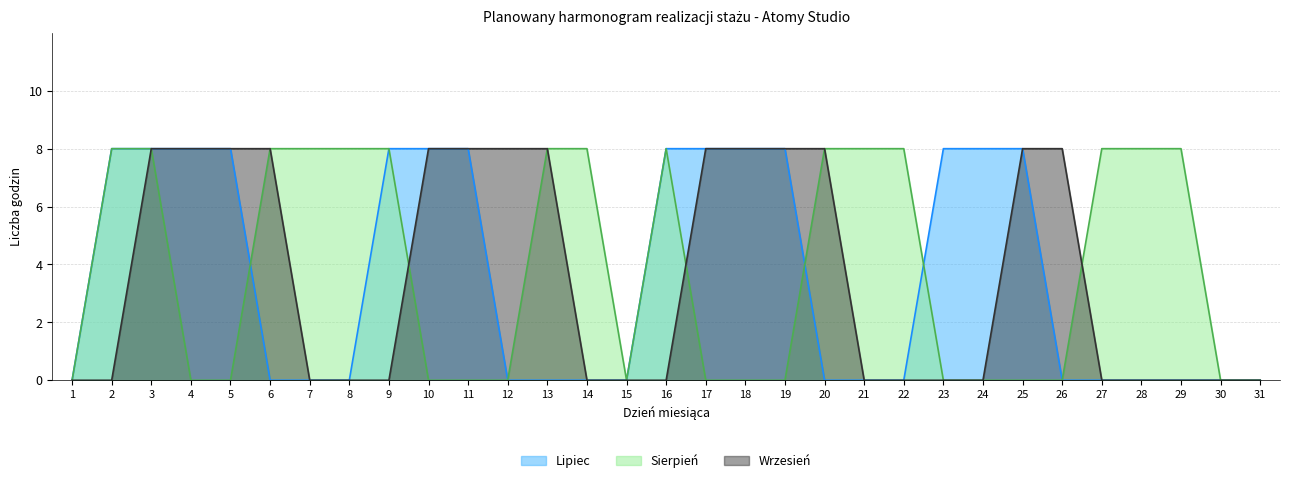

What is the value of the Sierpień point at the 6th from the left?

8